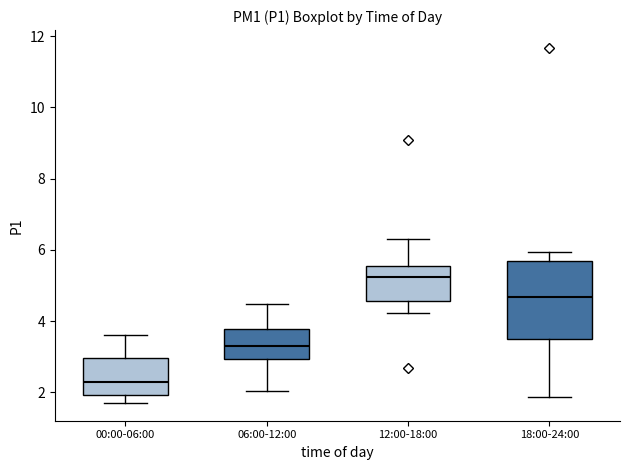

Where is the upper edge of the box for 12:00-18:00 on the y-axis? The values are not printed on the chart, so give them approximately, as read against the axis.

5.6